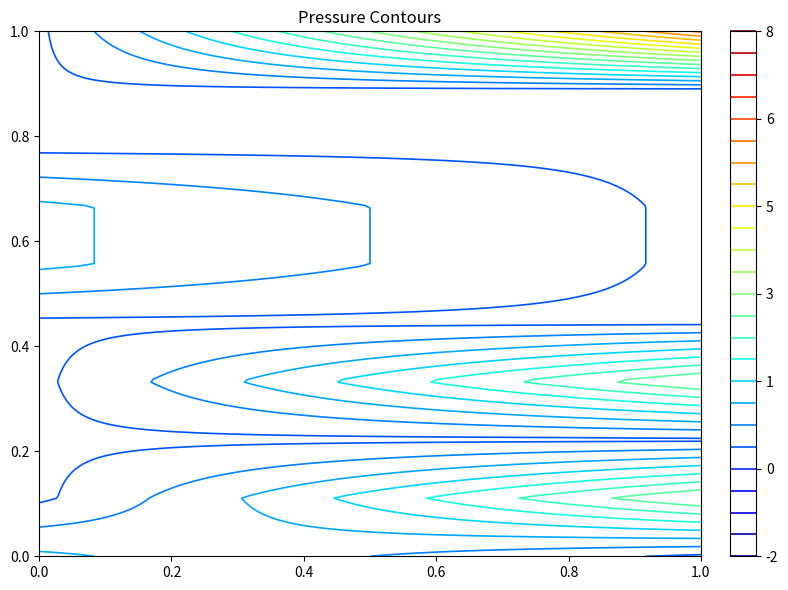

How many distinct data groups are displayed?

10